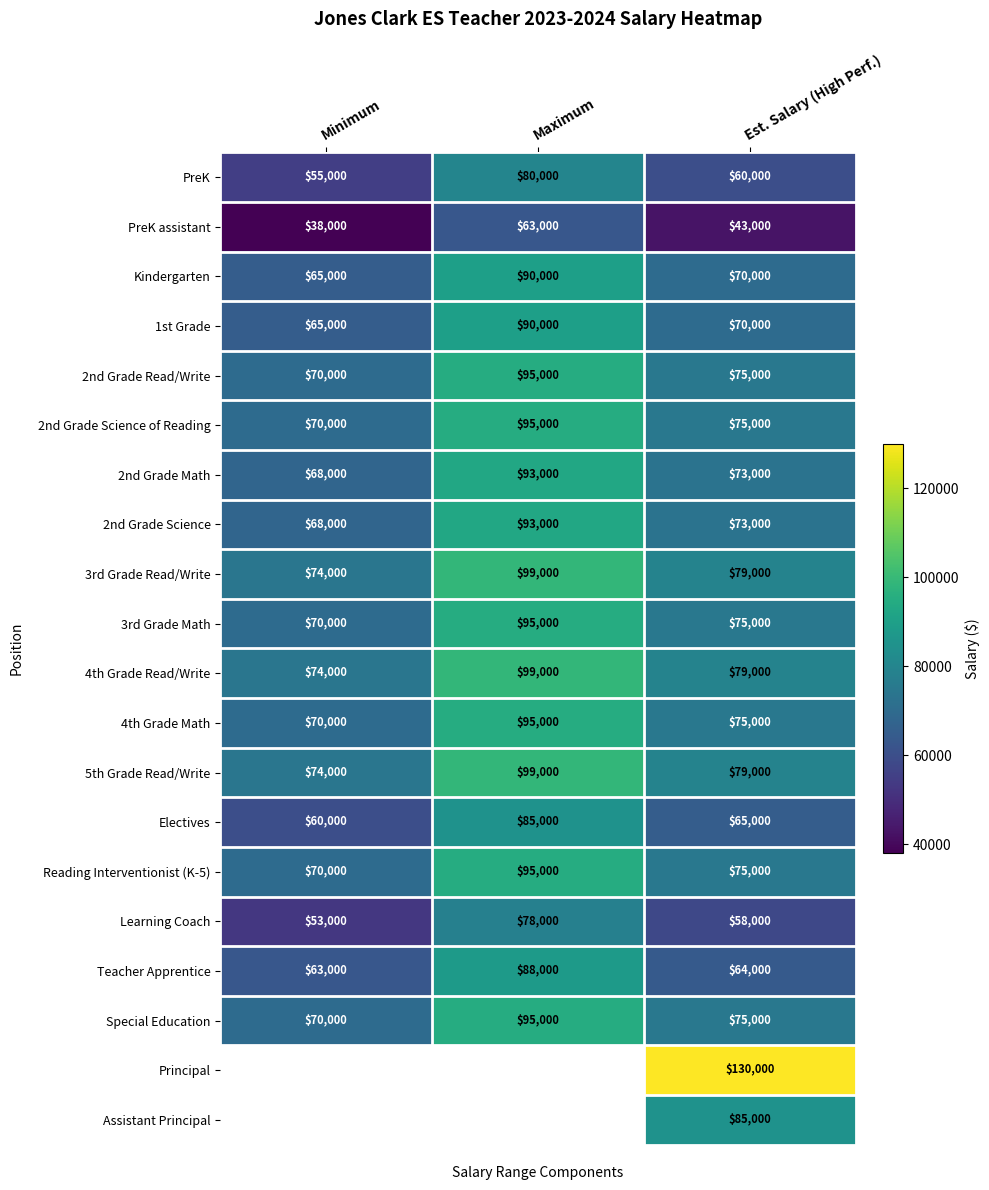

Is the value of 2nd Grade Math at Maximum greater than the value of Electives at Maximum?

Yes